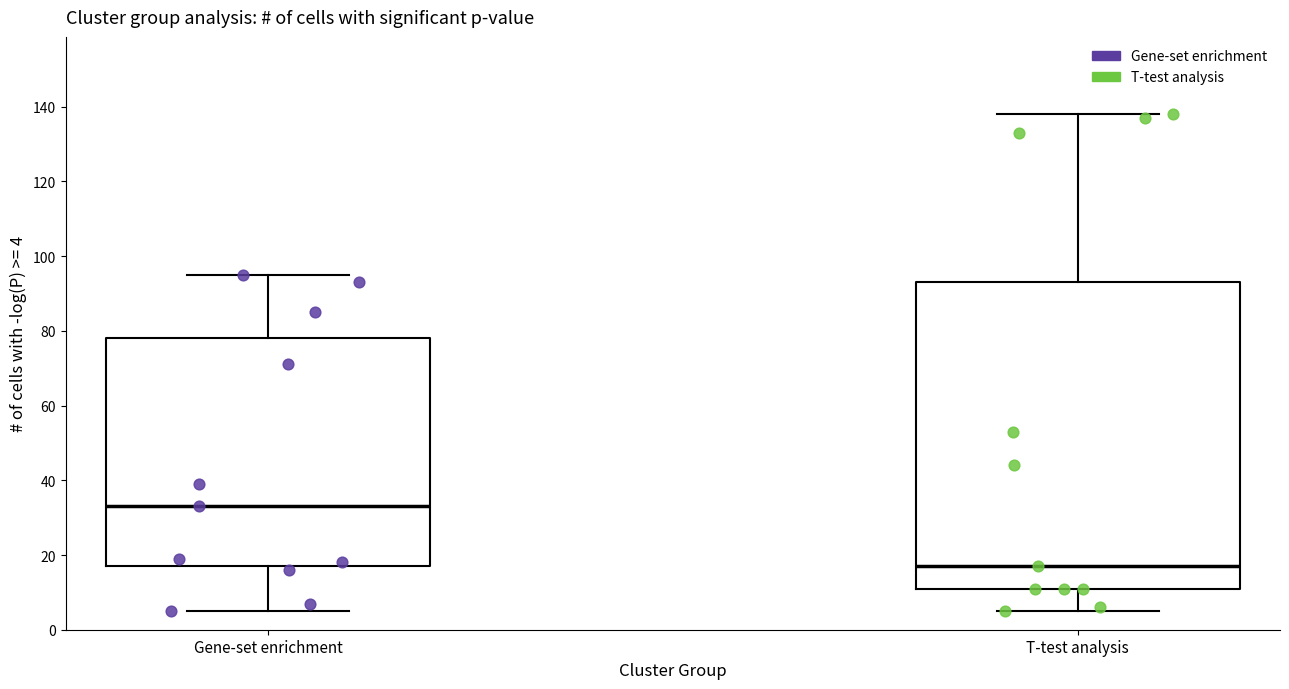

Where does the upper whisker of the box for Gene-set enrichment end on the y-axis? The values are not printed on the chart, so give them approximately, as read against the axis.

96